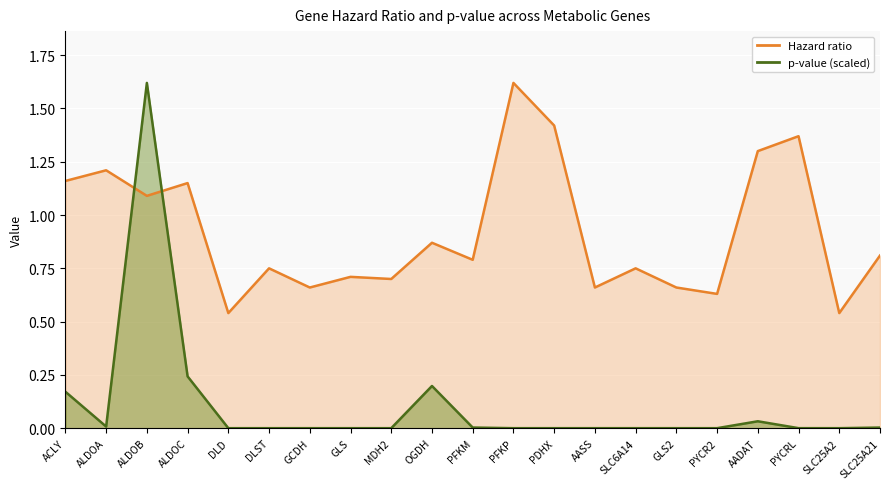

Between DLST and PYCR2, which series saw the biggest shift?

Hazard ratio